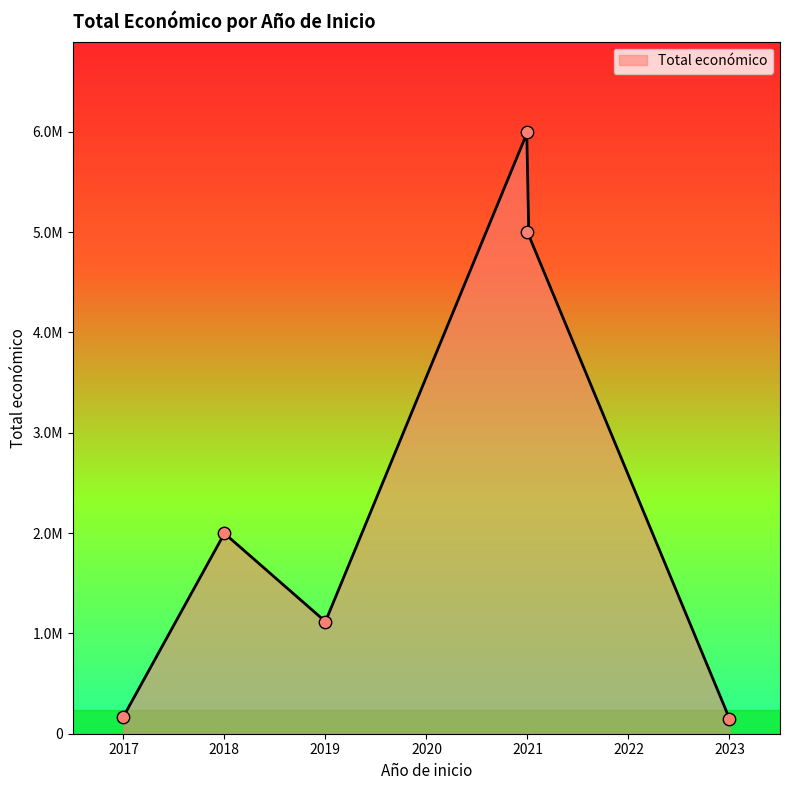

What is the change in value from 2019 to 2017?

-947679